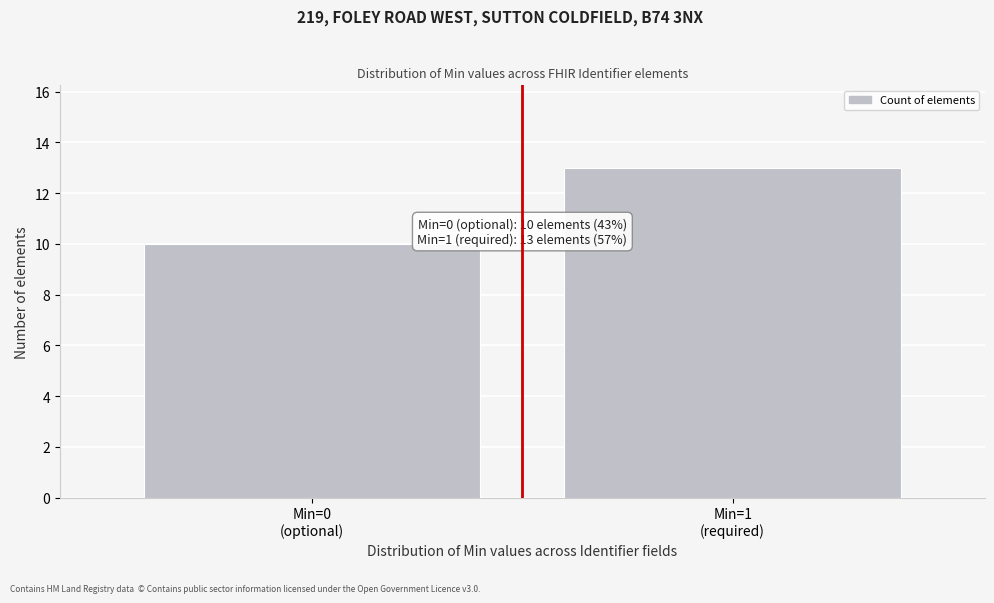

Reading right to left, list all the values displayed in this chart.

13	10